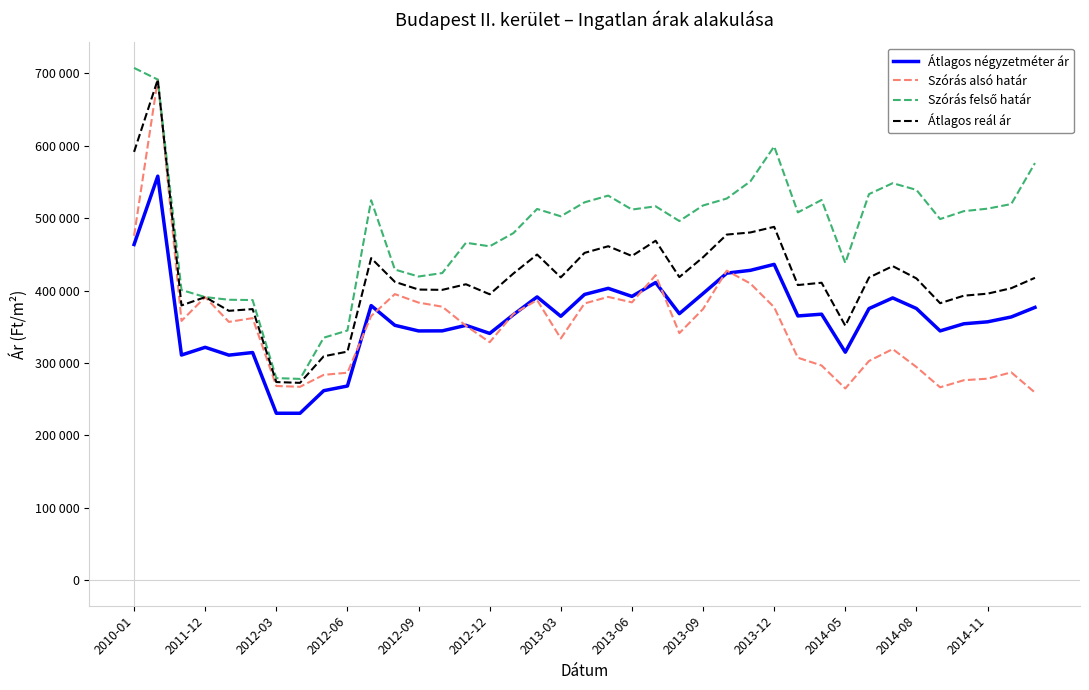

Reading left to right, transcribe all the data shown in this chart.

Átlagos négyzetméter ár: 463641	558035	310936	321621	310810	314414	230520	230520	261710	268160	379254	352010	344243	344341	351986	340815	366695	391246	364443	394626	403061	391939	411091	368108	395913	424053	427978	436193	364957	367379	314841	375104	389850	375231	344270	354125	356814	363532	376730
Szórás alsó határ: 475617	691488	358084	390982	356726	361921	268168	267071	283572	286537	364799	395109	383375	377740	351334	328661	367741	386877	333866	382189	391252	383695	421276	341193	374476	427549	409635	376944	307214	296503	264756	302709	319172	294435	266361	276159	278282	287030	259099
Szórás felső határ: 707549	691488	400820	390982	387302	386885	279070	277973	334888	344805	524785	429041	419405	424212	466056	461131	479361	512715	502576	521885	531192	511905	516392	496061	517538	527137	550955	599114	507998	525155	438156	533269	548360	539097	498779	509701	513148	519502	576087
Átlagos reál ár: 591583	691488	379452	390982	372014	374403	273619	272522	309230	315671	444792	412075	401390	400976	408695	394896	423551	449796	418221	452037	461222	447800	468834	418627	446007	477343	480295	488029	407606	410829	351456	417989	433766	416766	382570	392930	395715	403266	417593